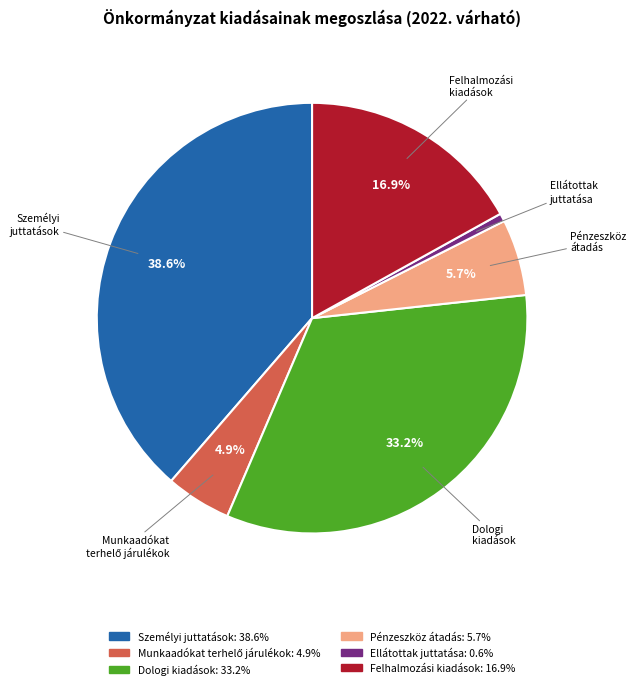

Does any single category account for the majority?

No